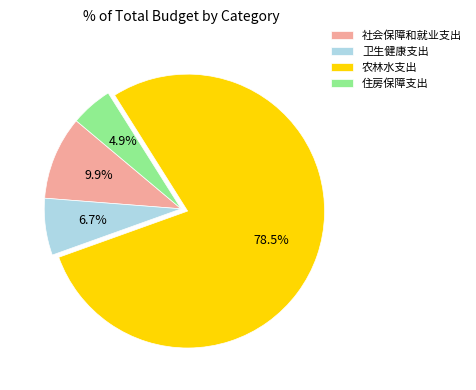

To the nearest percent, what portion does 社会保障和就业支出 represent?

10%